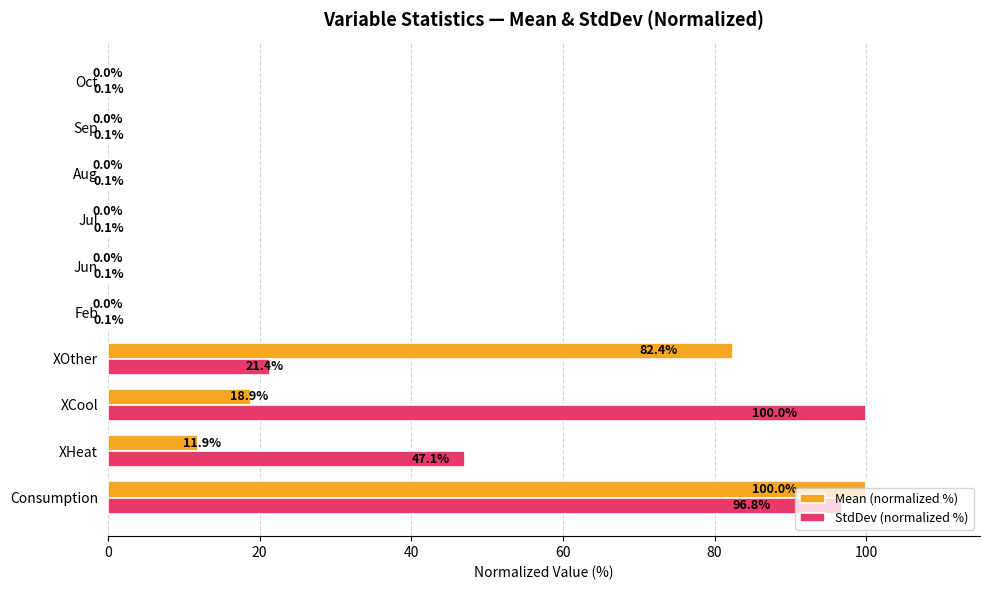

Where is Mean (normalized %) nearest to the value 50?

XCool